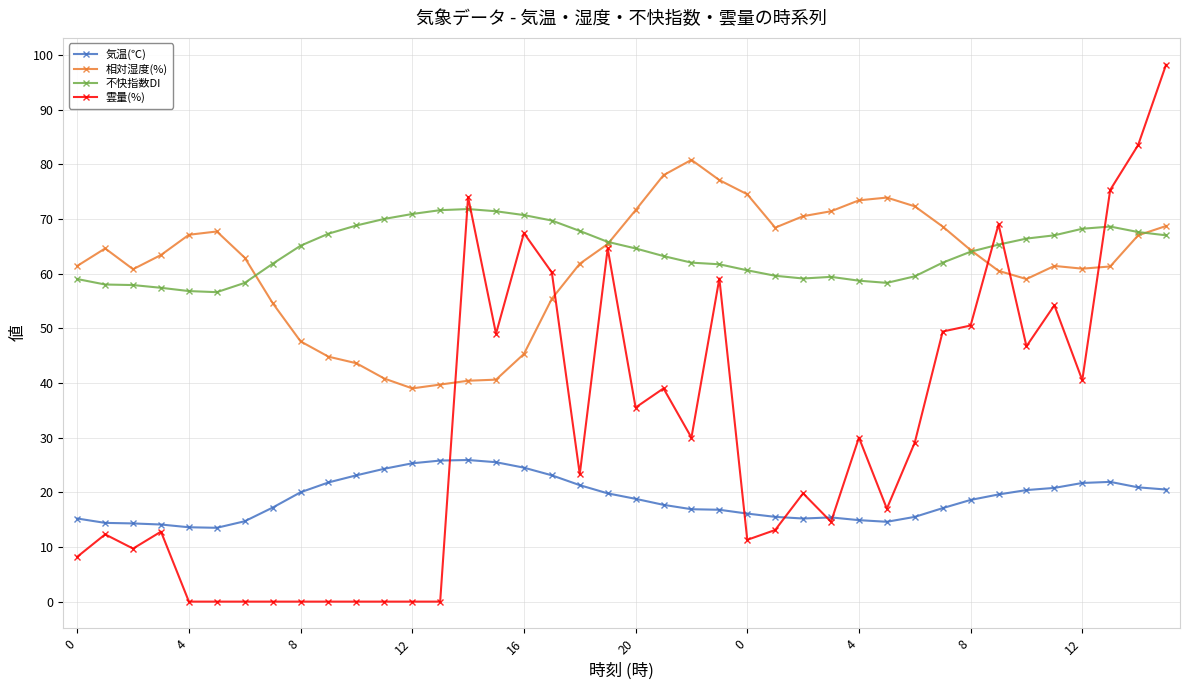

Which series has the widest spread of values?

雲量(%)